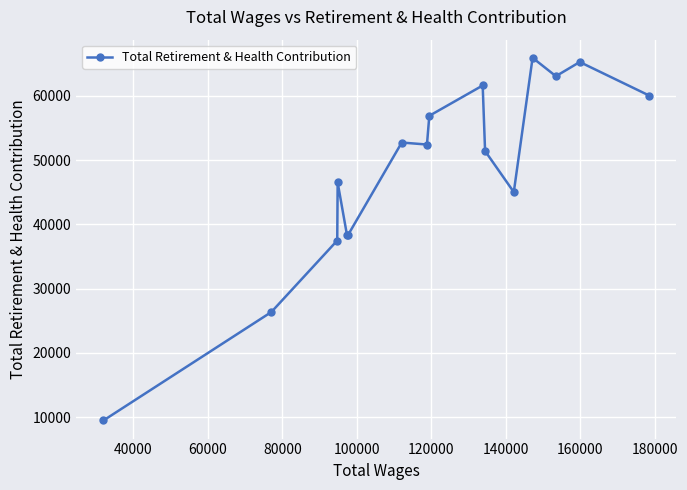

What is the value of the 11th point from the left?

51406